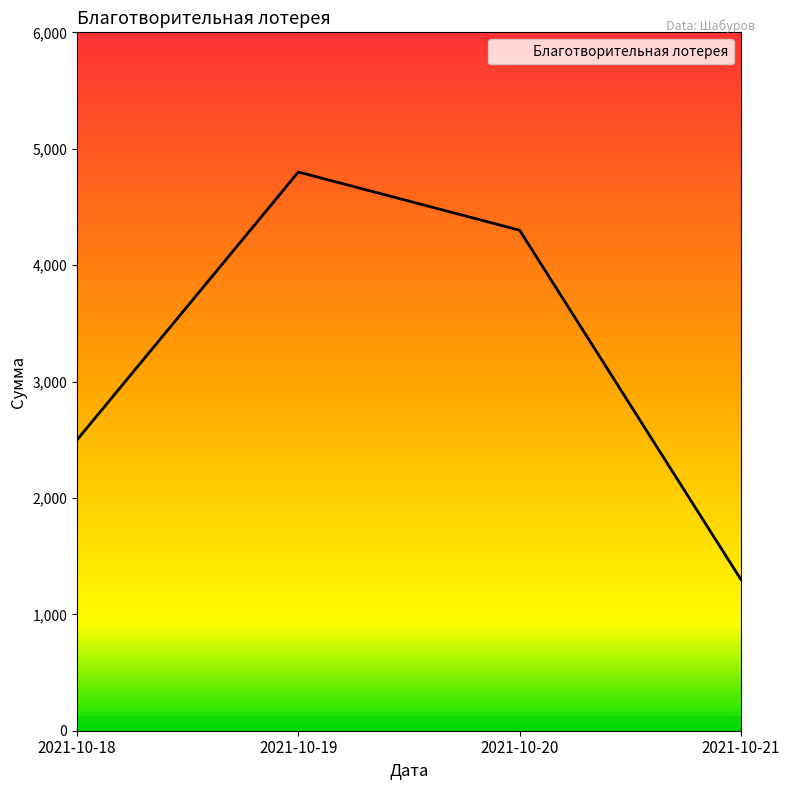

What is the change in value from 2021-10-20 to 2021-10-21?

-3000